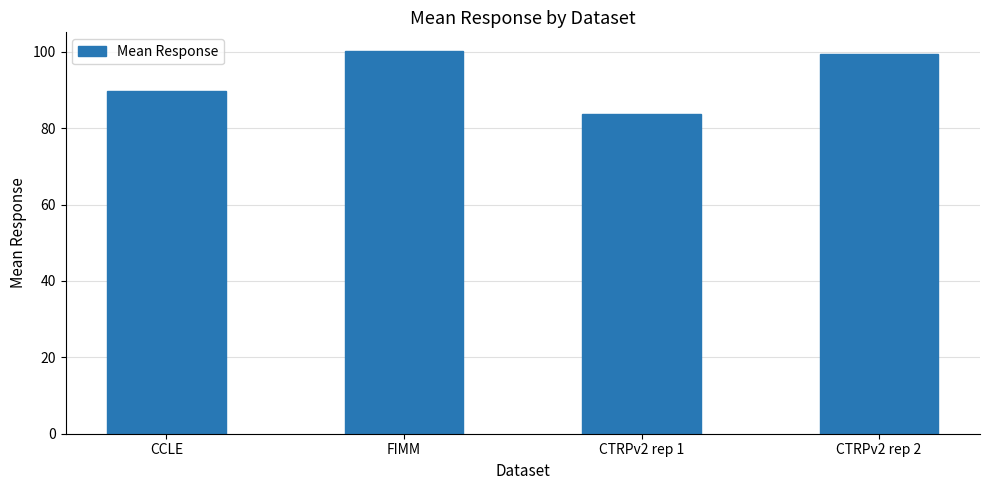

Where does the data first go above 99?

FIMM